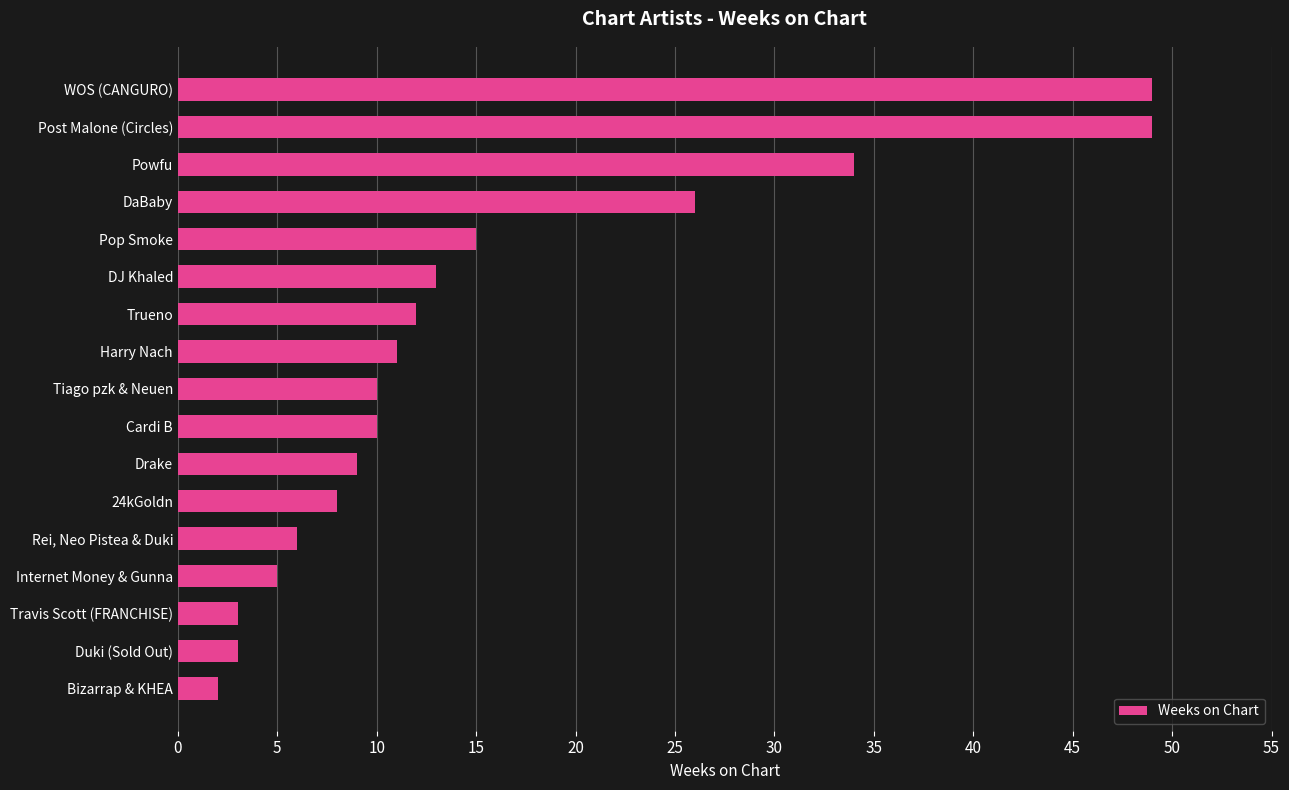

At which label is the value closest to 25?

DaBaby